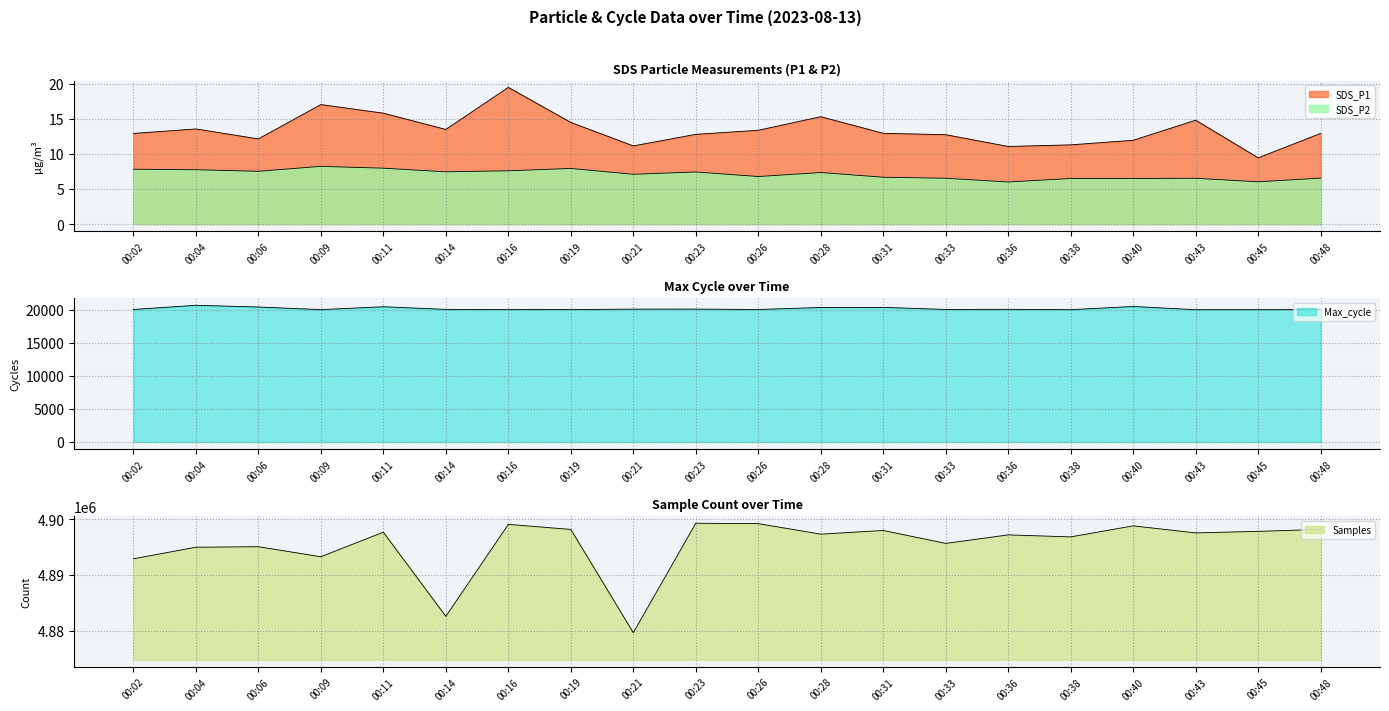

Rank the series at 00:19 from highest to lowest value.

Samples, Max_cycle, SDS_P1, SDS_P2